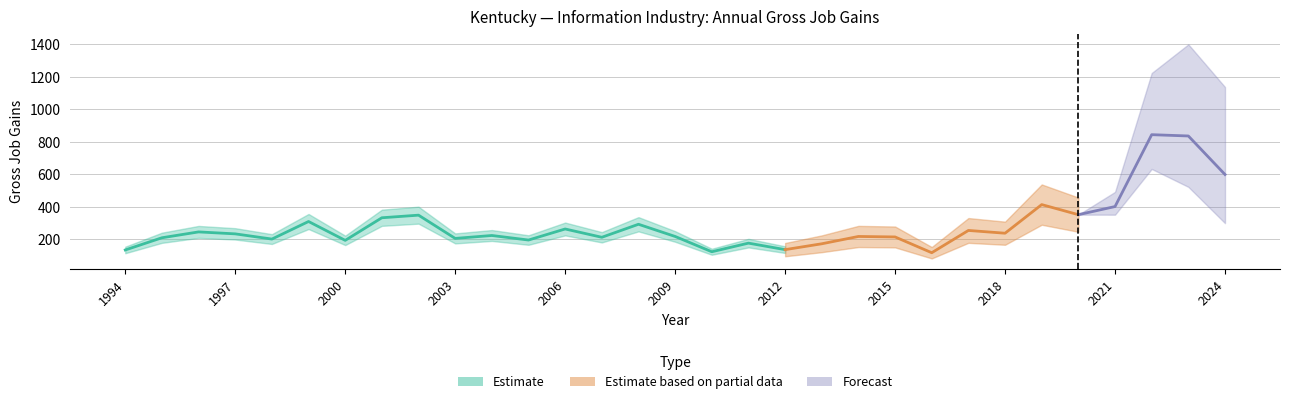

How many interior local peaks does the Gross job gains series have?

11